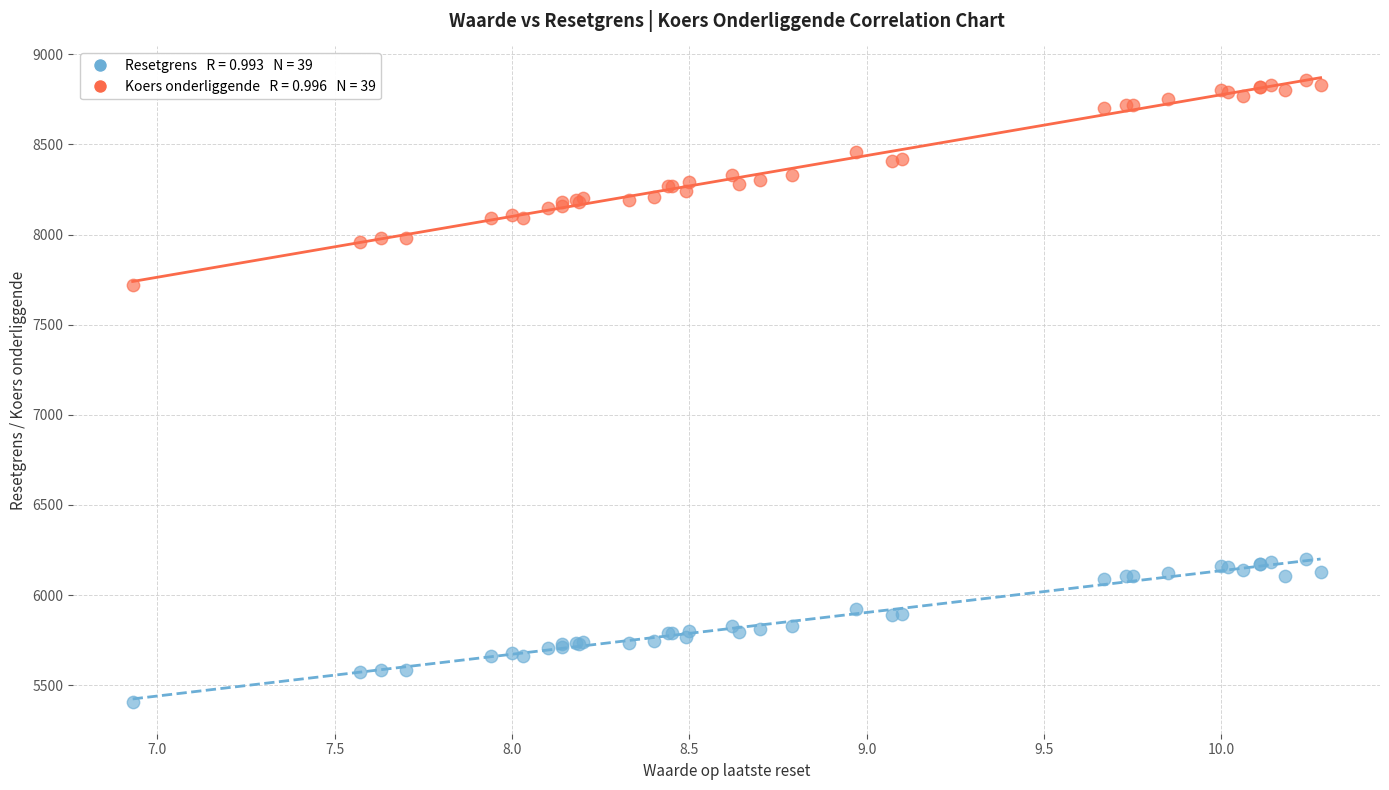

Across all series, what Y value is closest to 7132?

7720.0